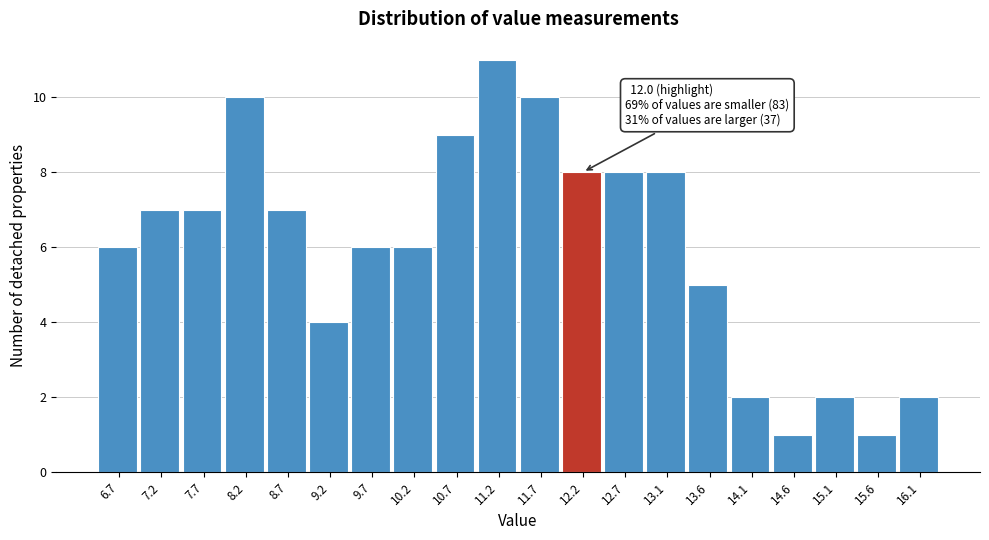

Over which range of the x-axis is the bar tallest?

10.95 to 11.45